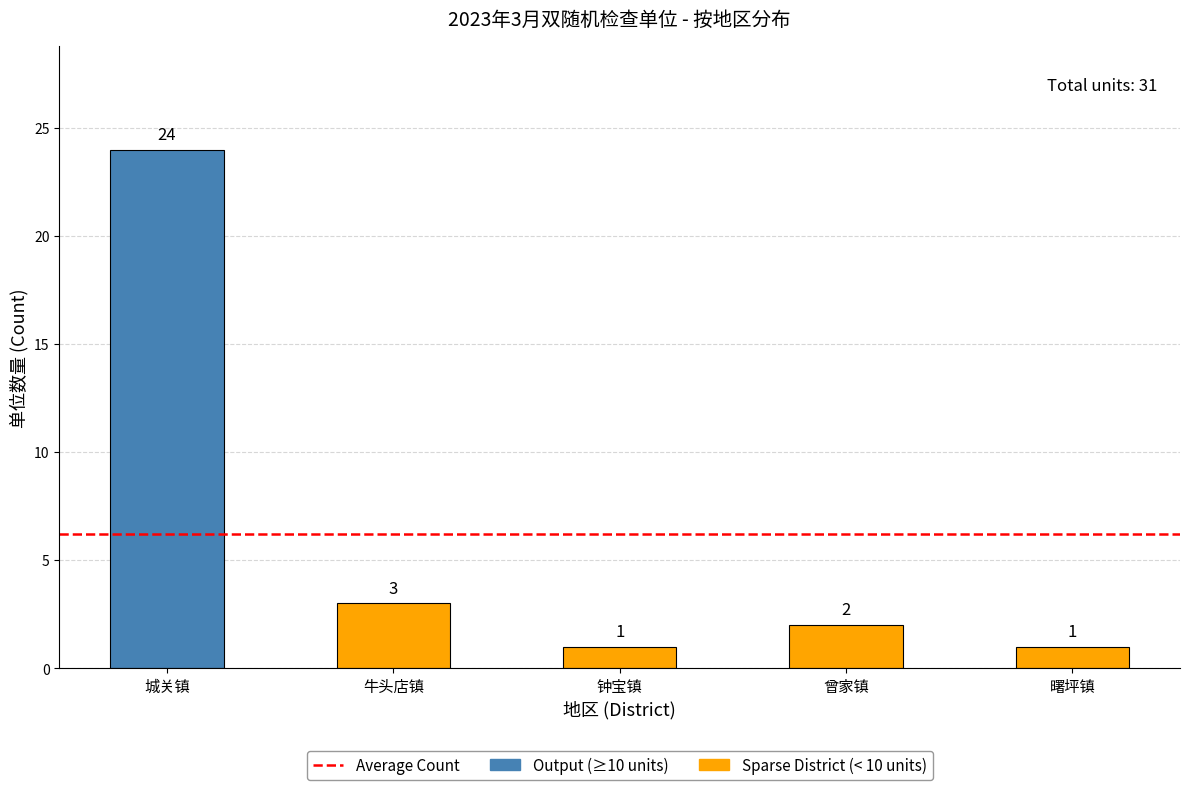

Reading left to right, what are all the values shown in this chart?

24	3	1	2	1